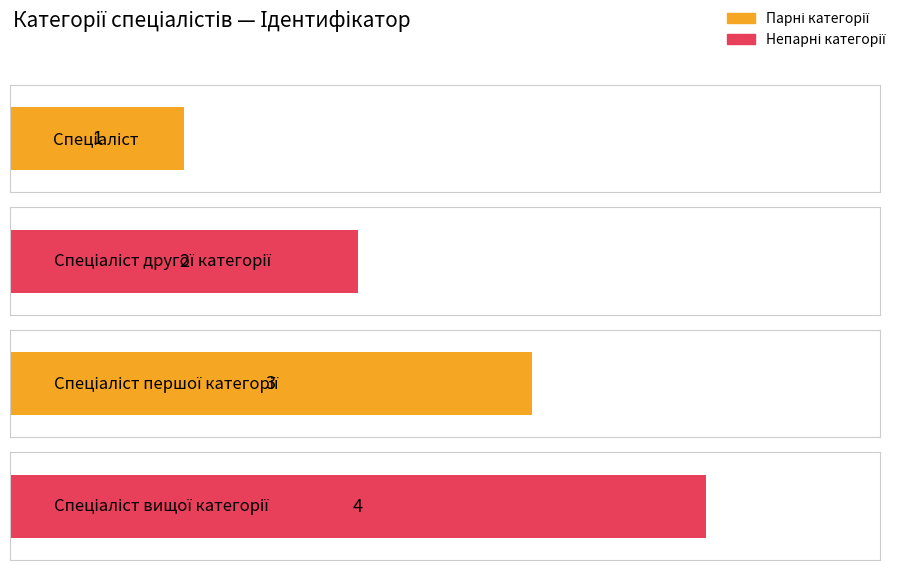

Reading left to right, list all the values displayed in this chart.

Спеціаліст=1	Спеціаліст другої категорії=2	Спеціаліст першої категорії=3	Спеціаліст вищої категорії=4